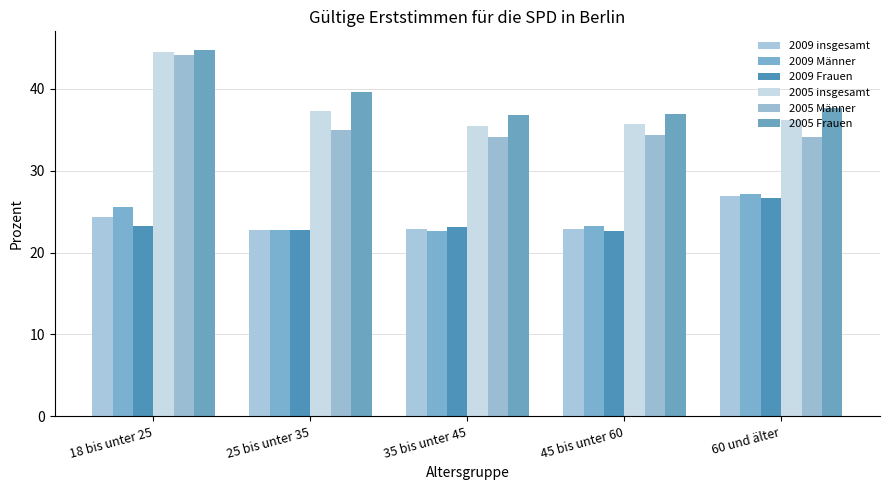

What is the value of the 2009 Männer bar at the 5th from the left?

27.1